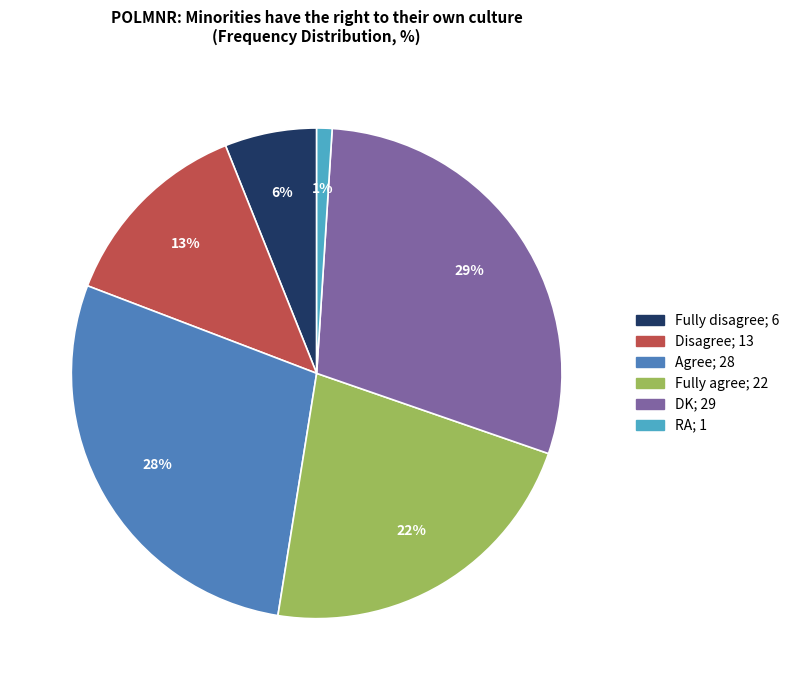

How many segments does this pie chart have?

6